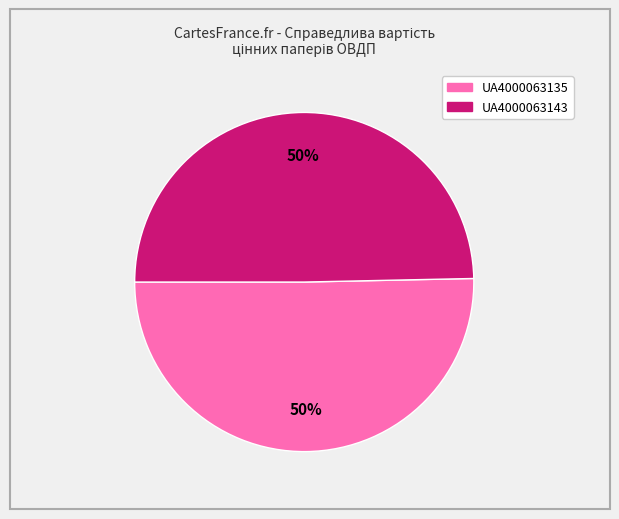

To the nearest percent, what percentage of the pie is UA4000063135?

50%